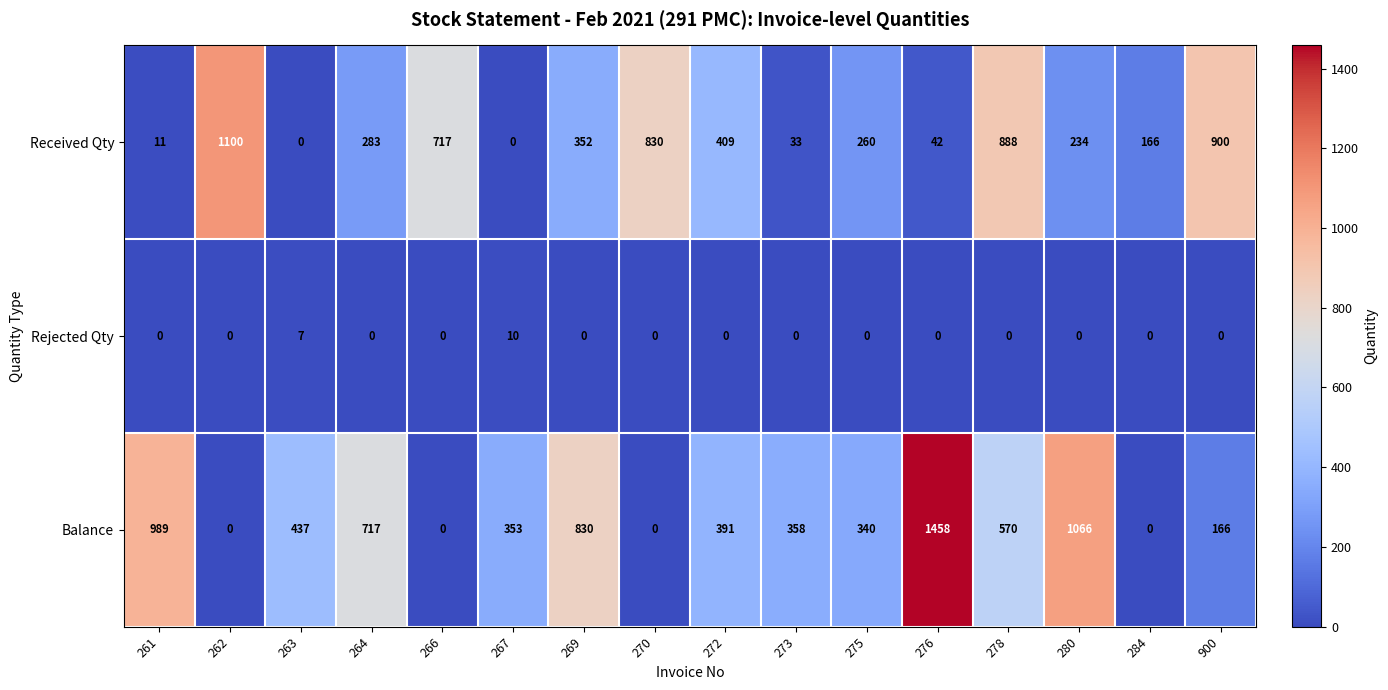

Which series has the largest range (max minus min)?

Balance